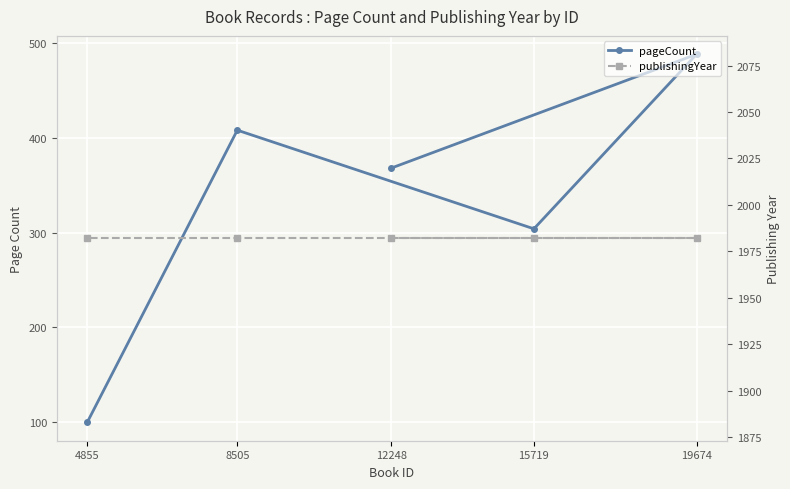

Between 12248 and 19674, which series saw the biggest shift?

pageCount